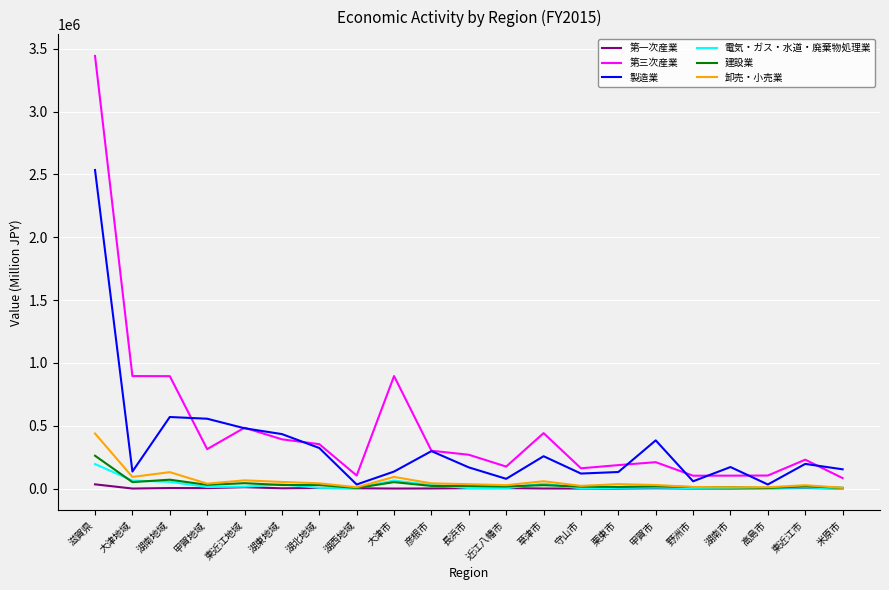

True or false: 第三次産業 has a value of 1219786 at 大津地域.

False